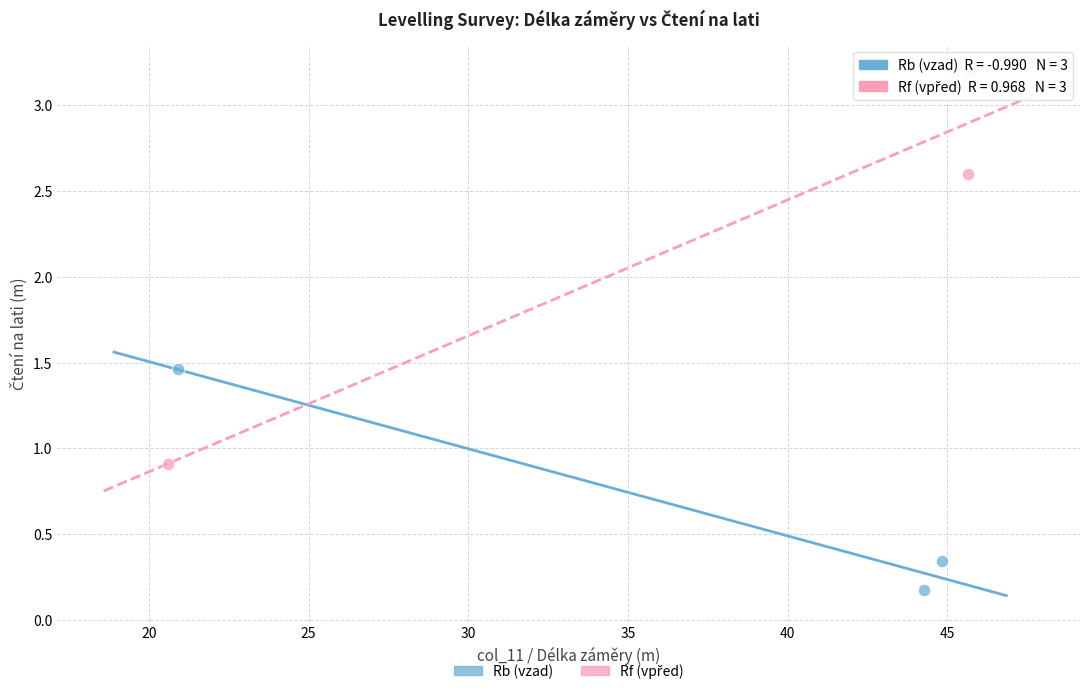

Which series reaches the minimum Y coordinate?

Rb (vzad)